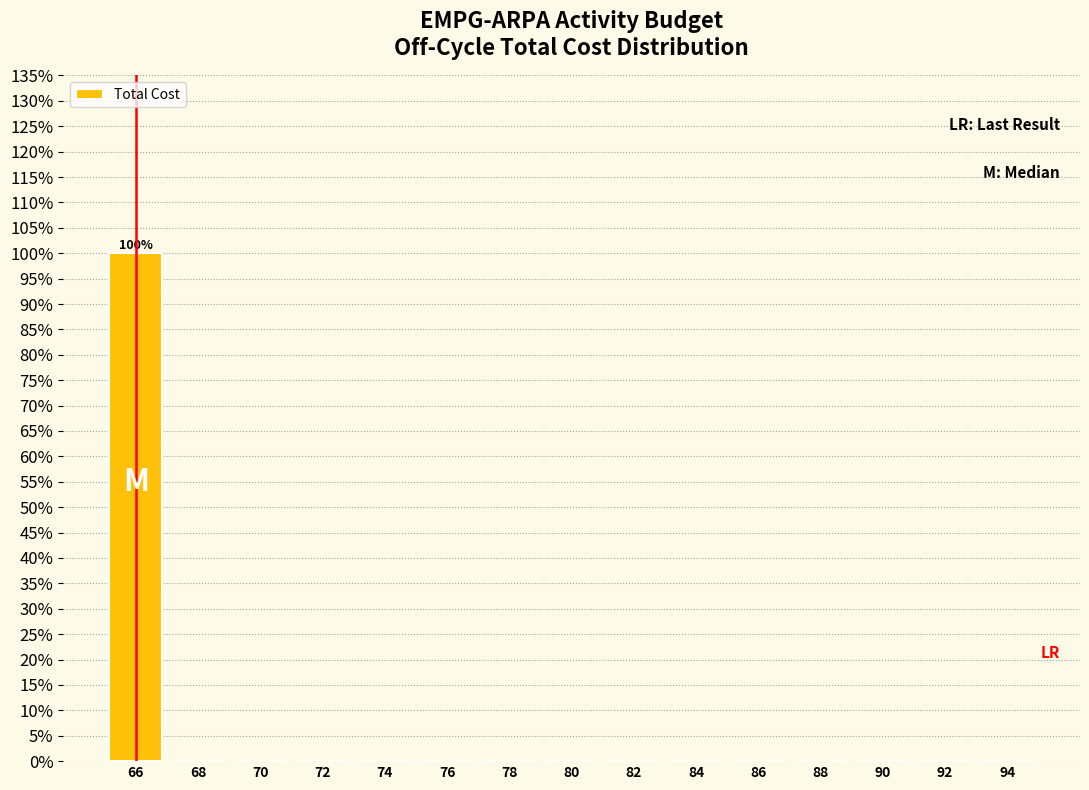

Reading left to right, transcribe all the data shown in this chart.

66=100	68=0	70=0	72=0	74=0	76=0	78=0	80=0	82=0	84=0	86=0	88=0	90=0	92=0	94=0